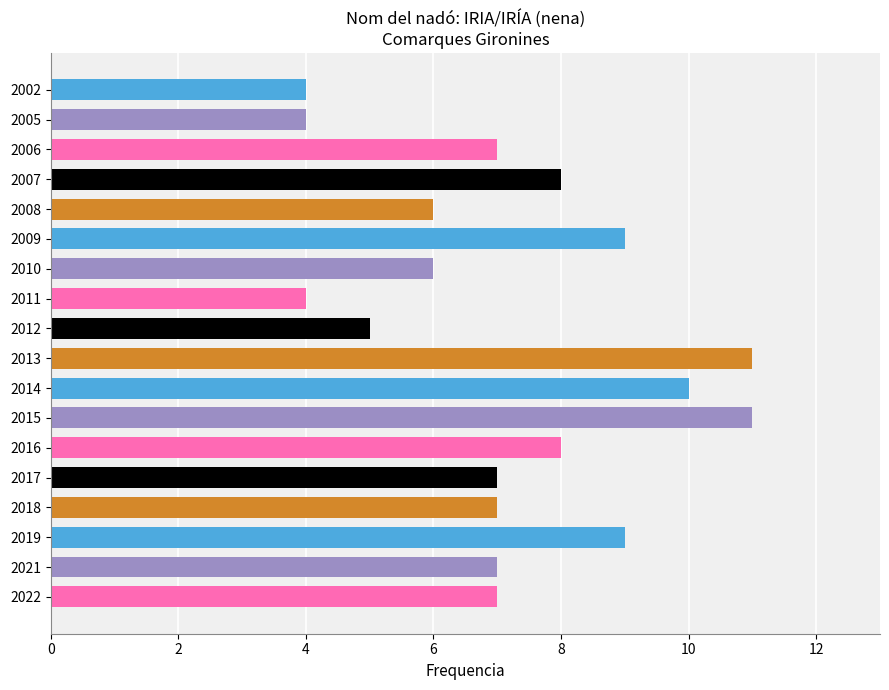

True or false: the data shows 7 at 2021.

True